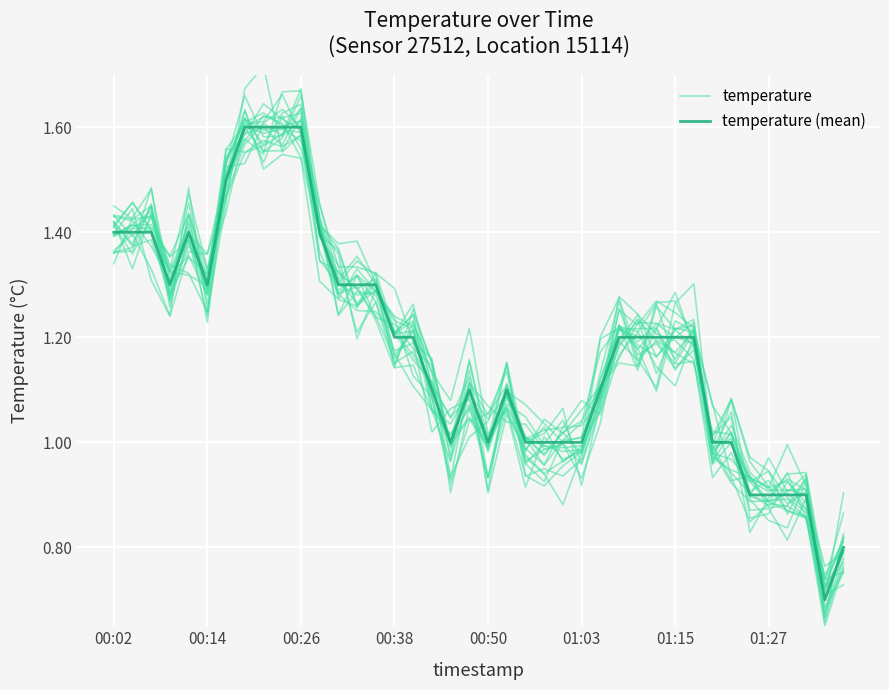

Which series has the largest total across all categories?

temperature